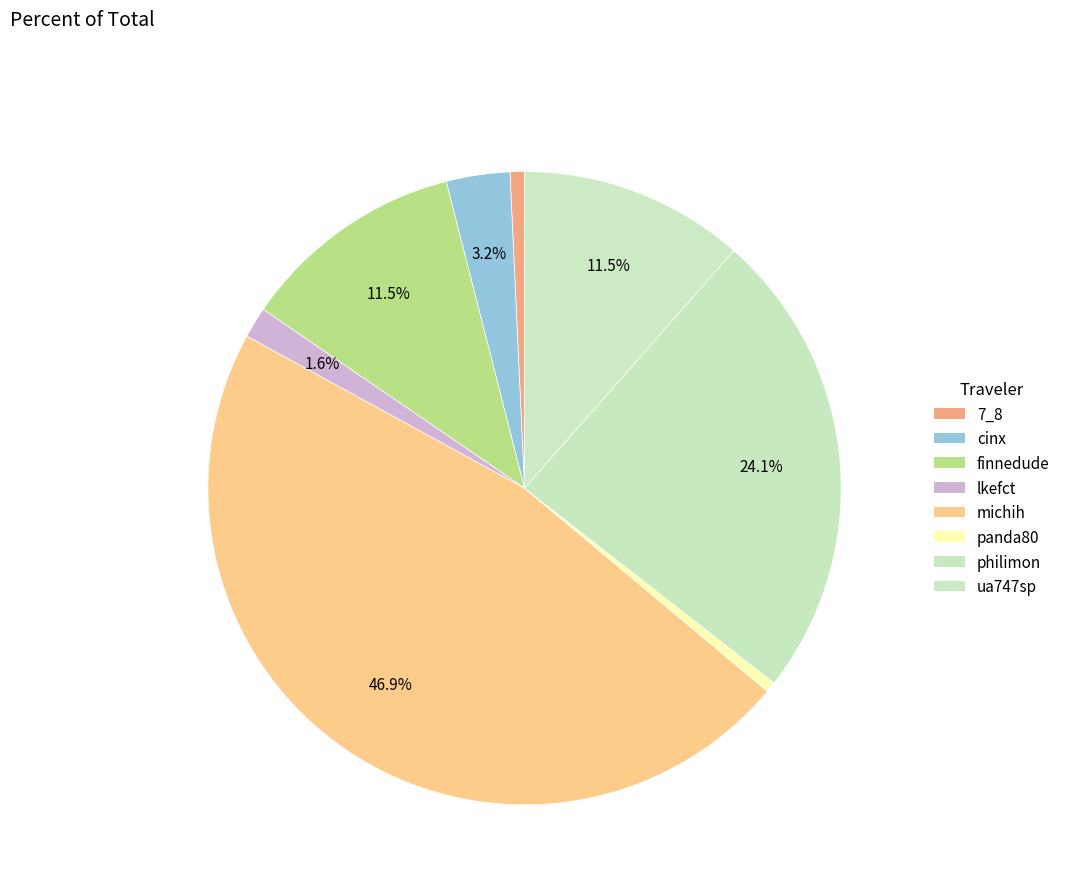

True or false: 7_8 accounts for 1% of the total.

True